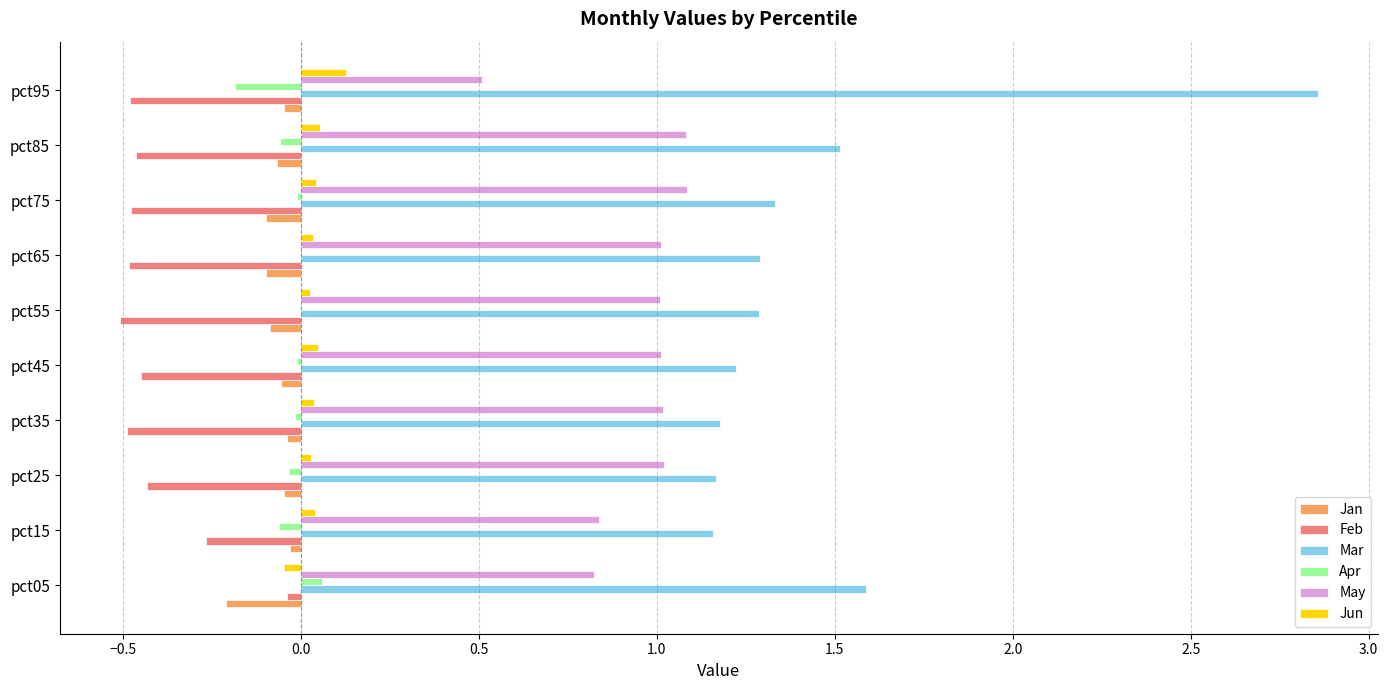

Which label corresponds to the largest value in the chart?

pct95